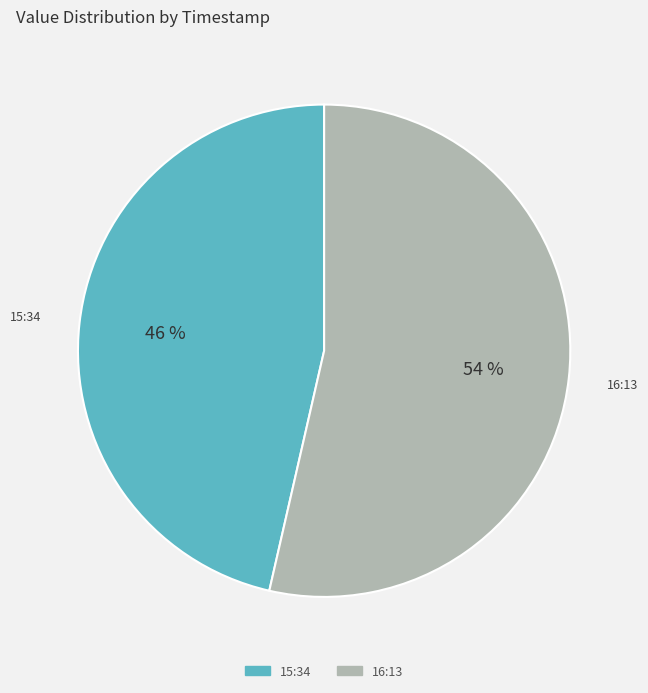

To the nearest percent, what is the average slice percentage?

50%